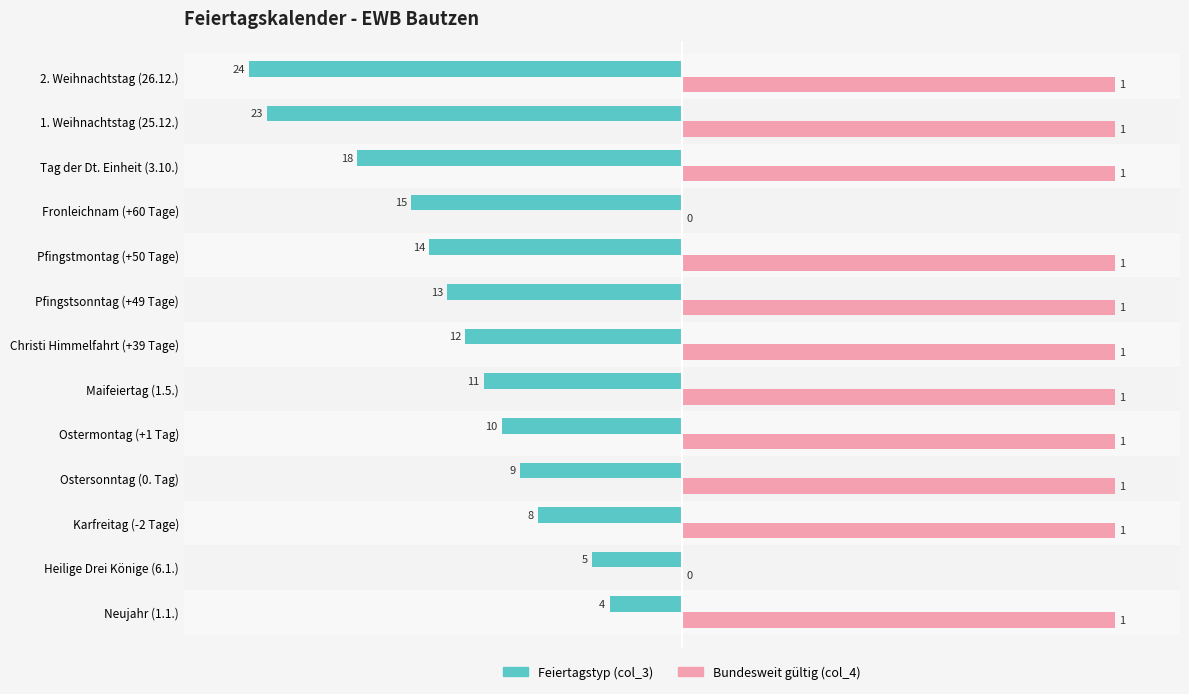

What are all the series names shown in the legend?

Feiertagstyp (col_3), Bundesweit gültig (col_4)